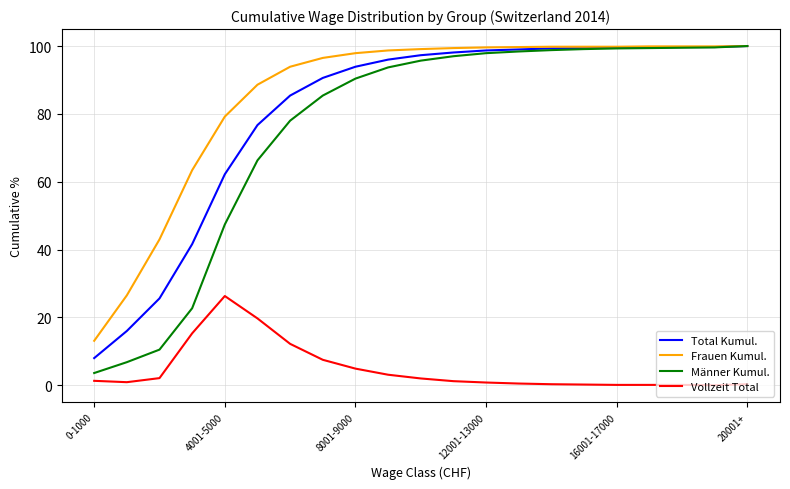

True or false: Vollzeit Total and Total Kumul. cross at least once.

False